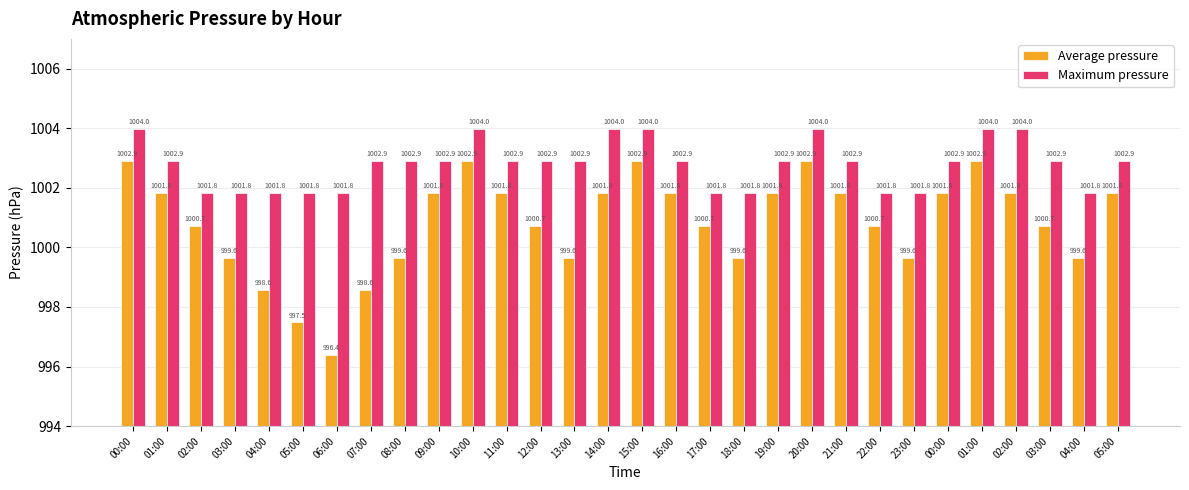

How many values in the Maximum pressure series are below 1002?

10